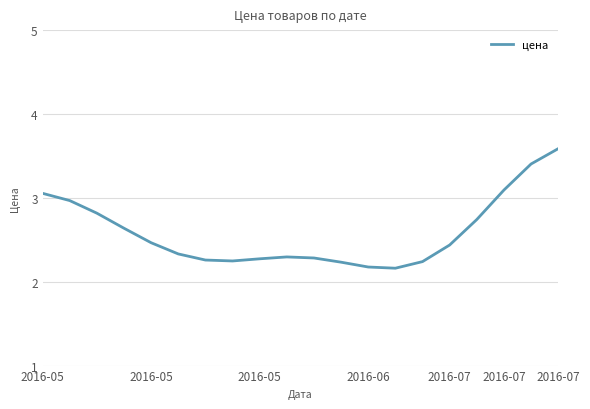

Is this an area chart (filled region under the line)?

No